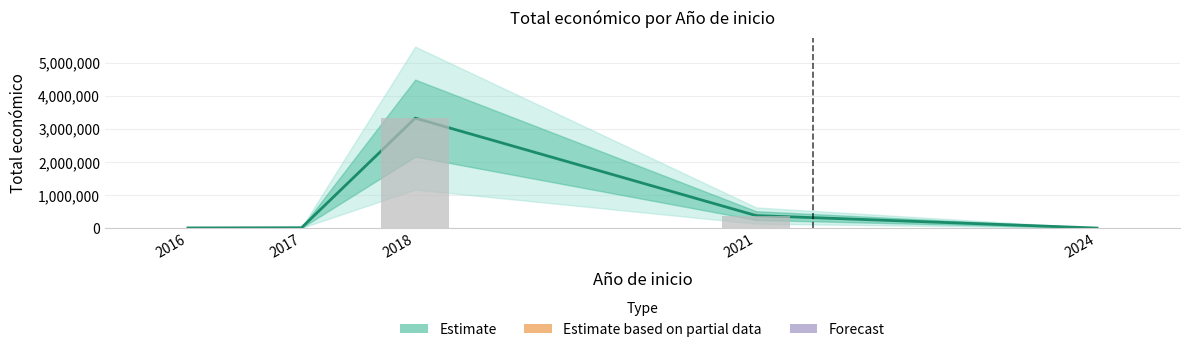

Is it true that the value at 2021 is 377417?

True